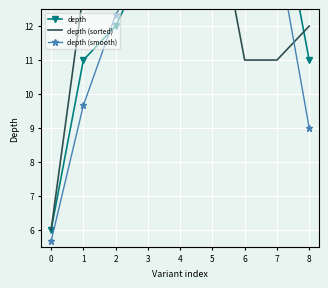

True or false: depth and depth (smooth) cross at least once.

True